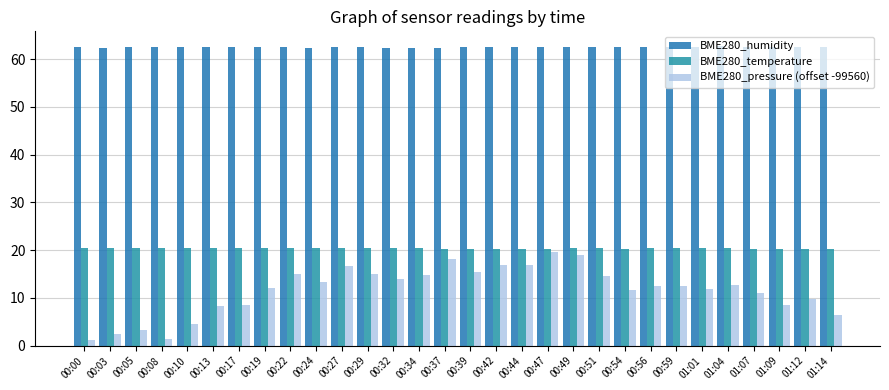

The value of BME280_temperature at 01:12 is 6.1. True or false?

False